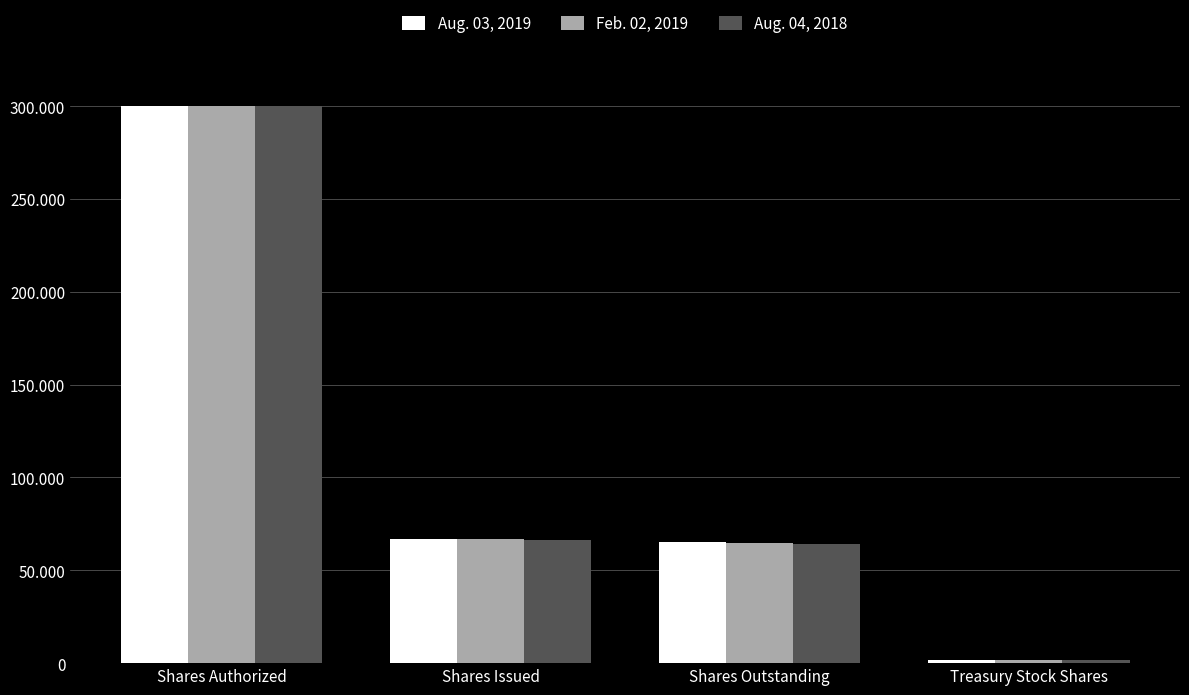

At Shares Outstanding, list the series in order from smallest to largest.

Aug. 04, 2018, Feb. 02, 2019, Aug. 03, 2019